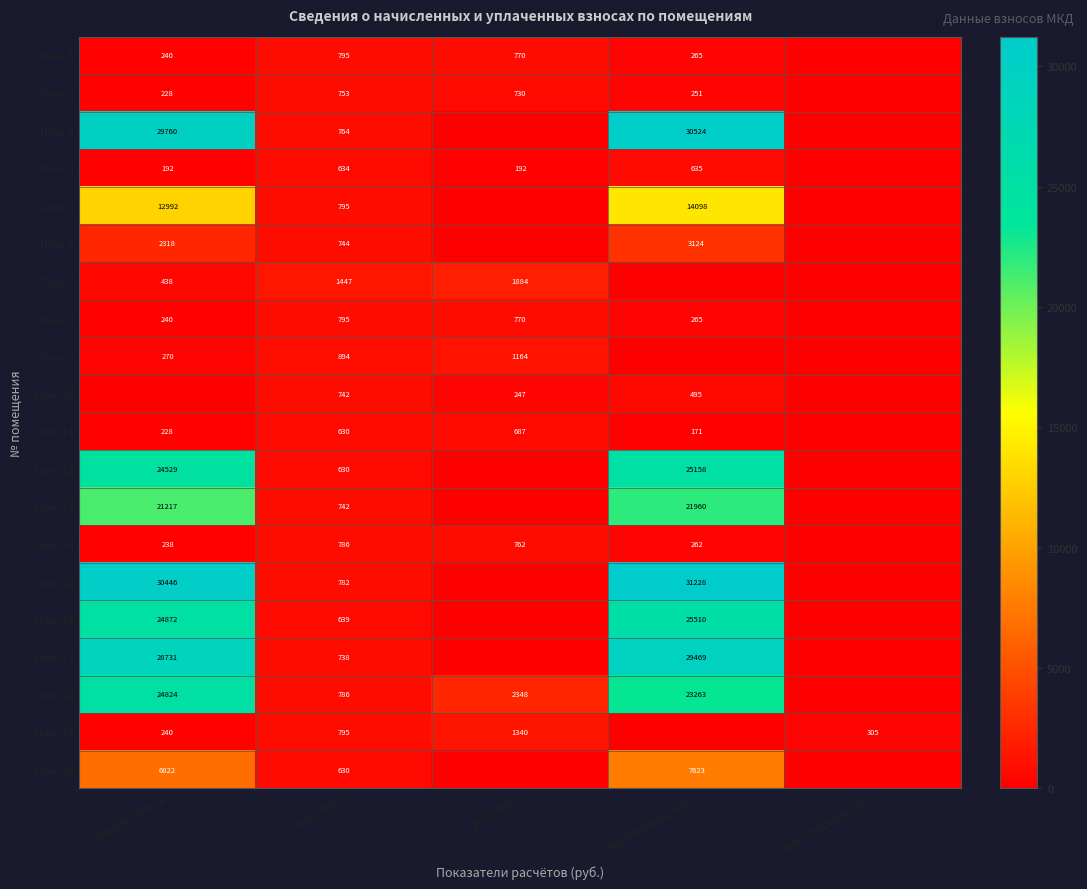

Is the value of Пом. 9 at уплачено greater than the value of Пом. 4 at начислено?

Yes